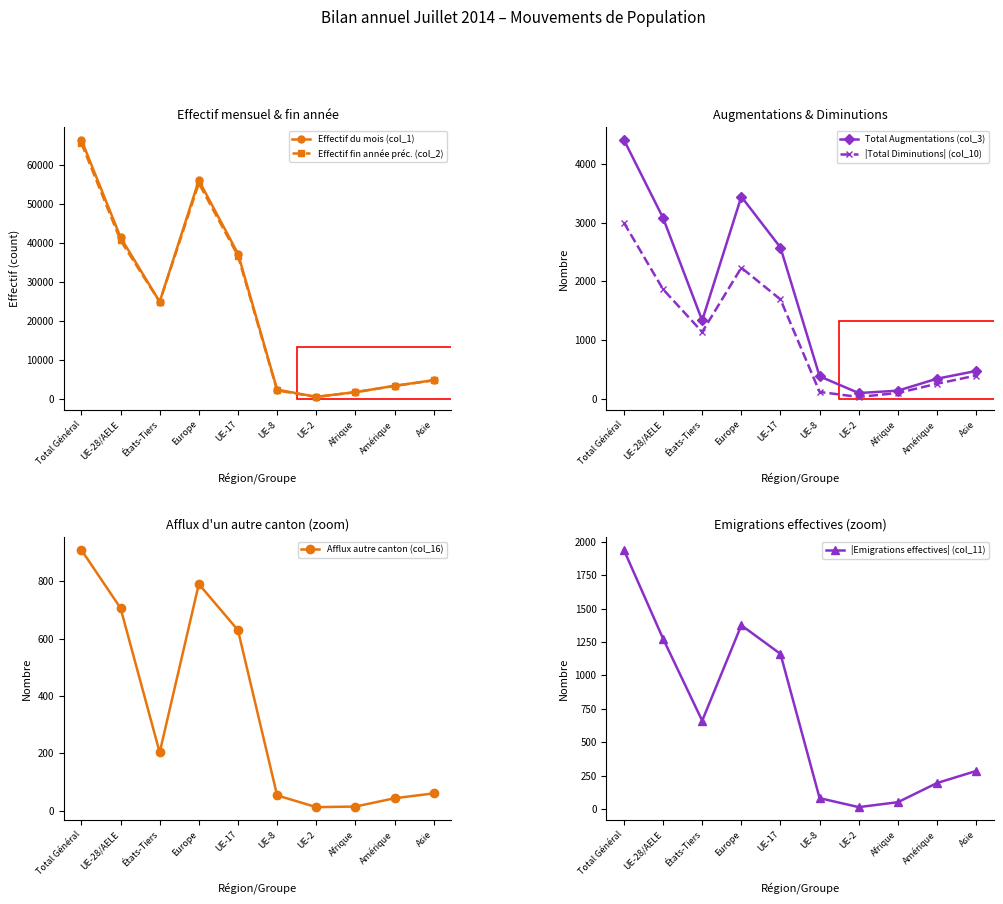

At UE-8, list the series in order from smallest to largest.

Afflux autre canton (col_16), |Emigrations effectives| (col_11), |Total Diminutions| (col_10), Total Augmentations (col_3), Effectif fin année préc. (col_2), Effectif du mois (col_1)